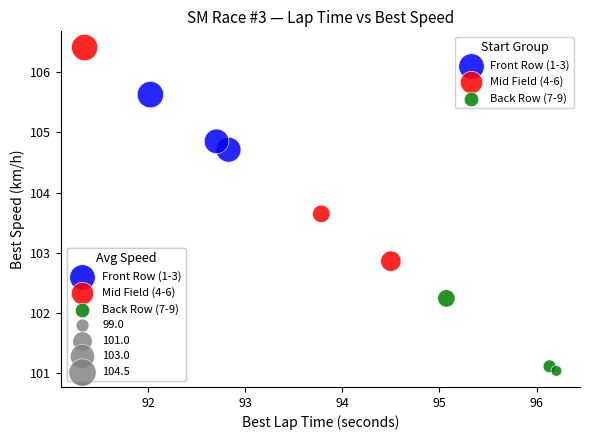

Which series reaches the maximum Y coordinate?

Mid Field (4-6)